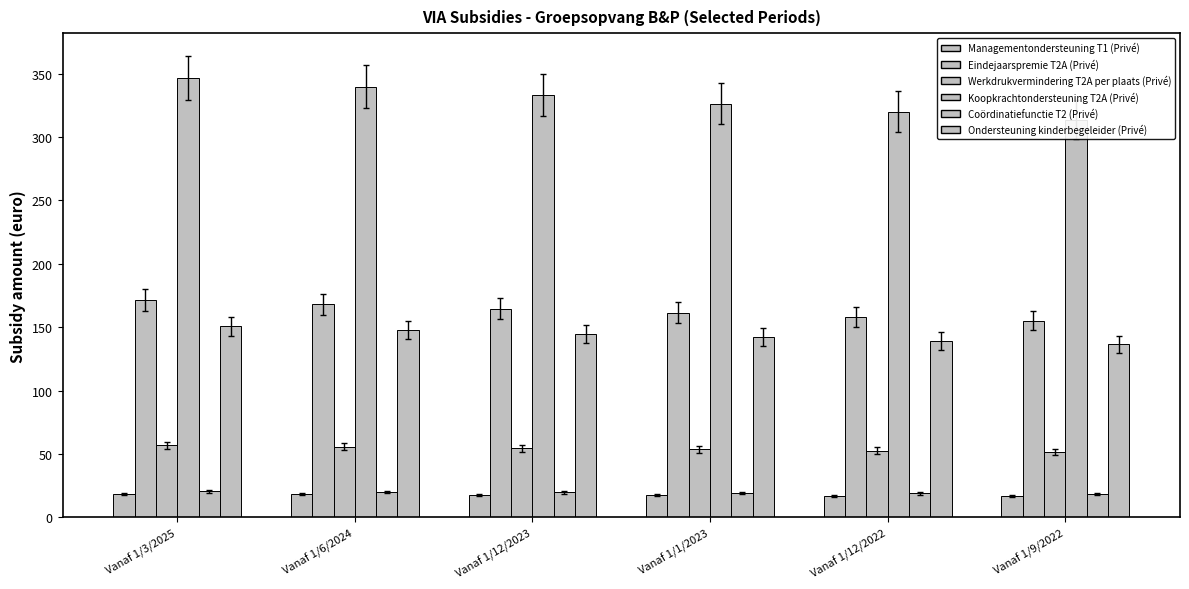

Reading left to right, list all the values displayed in this chart.

Managementondersteuning T1 (Privé): 18.6	18.2	17.9	17.5	17.2	16.8
Eindejaarspremie T2A (Privé): 171.4	168.0	164.7	161.5	158.3	155.2
Werkdrukvermindering T2A per plaats (Privé): 56.9	55.8	54.7	53.6	52.6	51.5
Koopkrachtondersteuning T2A (Privé): 346.4	339.6	332.9	326.4	320.0	313.7
Coördinatiefunctie T2 (Privé): 20.5	20.1	19.7	19.4	19.0	18.6
Ondersteuning kinderbegeleider (Privé): 150.6	147.7	144.8	141.9	139.2	136.4